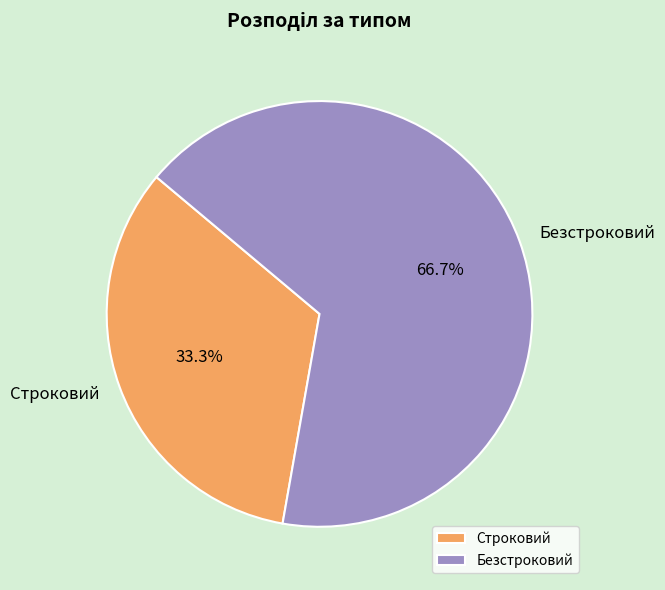

What is the smallest slice in the pie chart?

Строковий